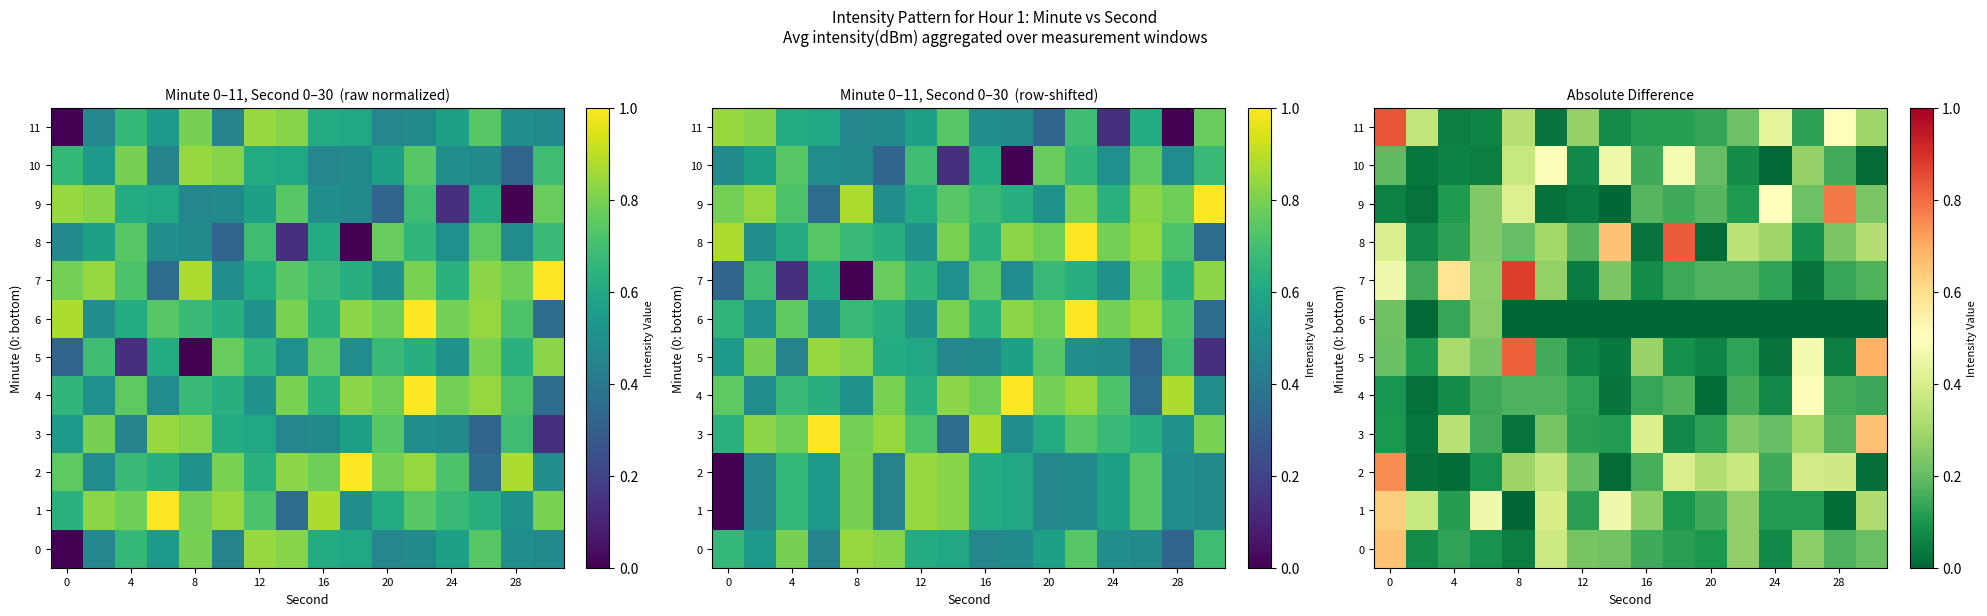

Where is row_4 nearest to the value 0?

10